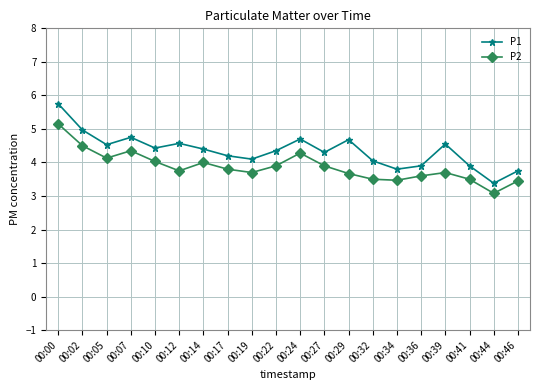

Which series has the largest total across all categories?

P1